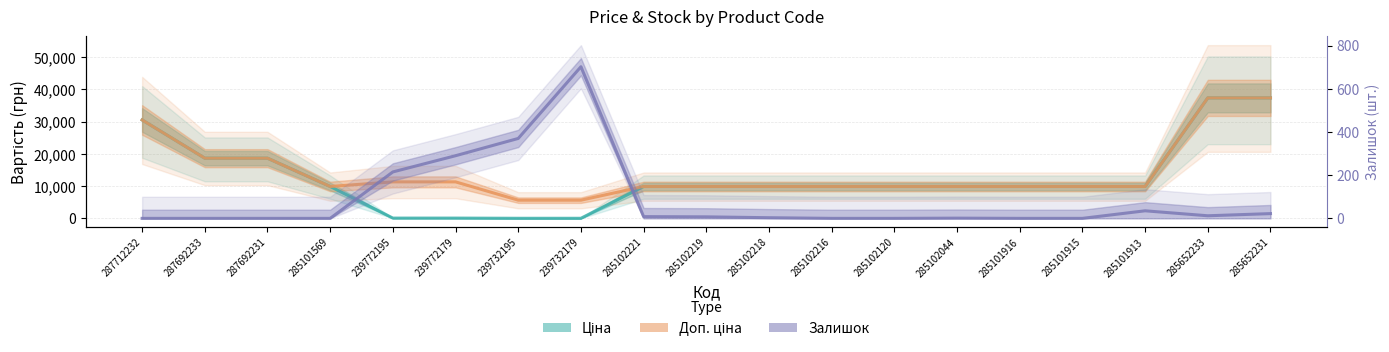

Is this an area chart (filled region under the line)?

No